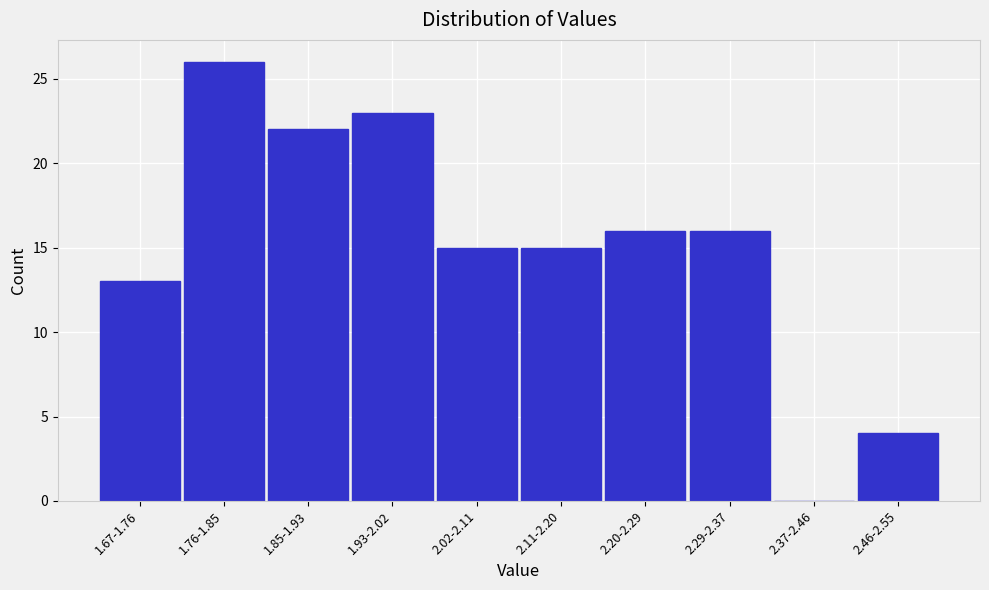

Reading left to right, what are all the values shown in this chart?

1.67-1.76=13	1.76-1.85=26	1.85-1.93=22	1.93-2.02=23	2.02-2.11=15	2.11-2.20=15	2.20-2.29=16	2.29-2.37=16	2.37-2.46=0	2.46-2.55=4